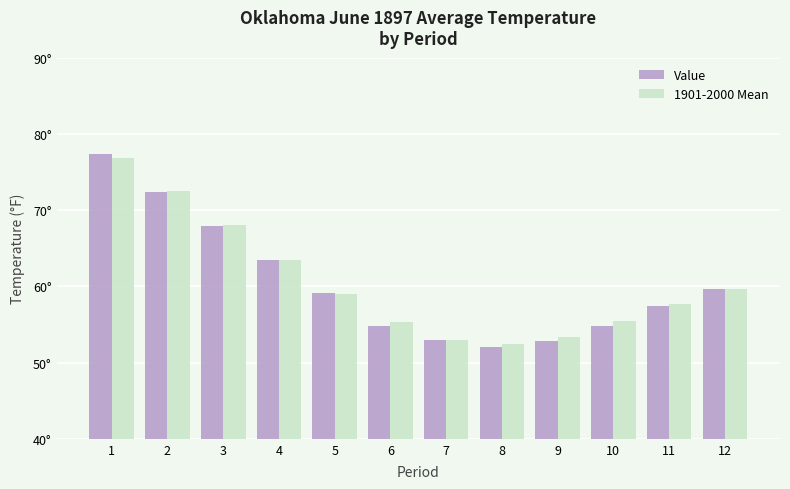

Which series has the largest range (max minus min)?

Value